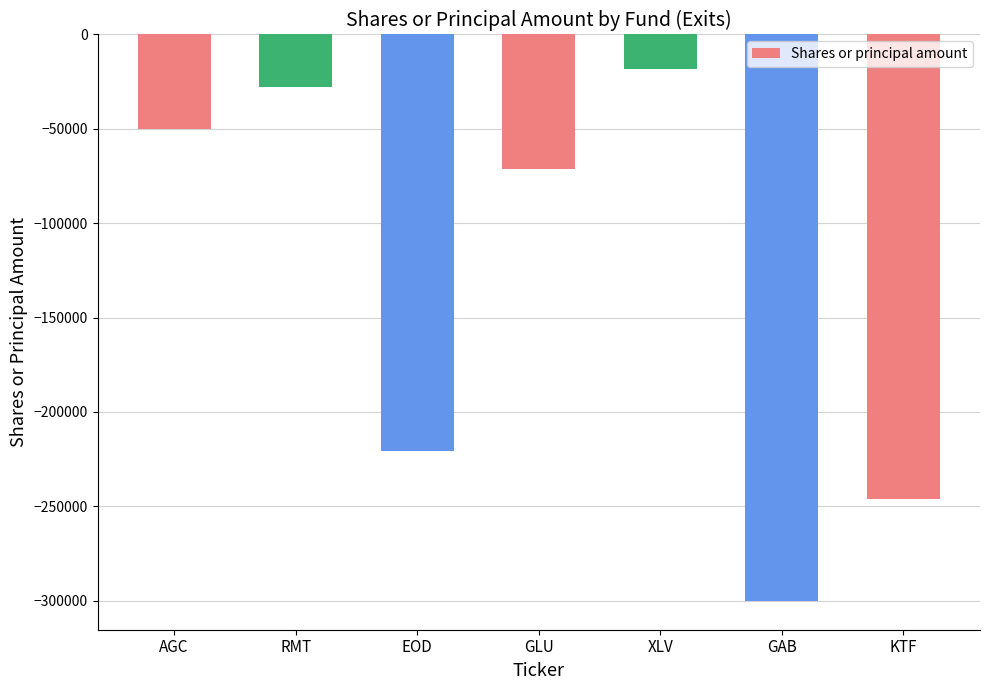

What is the label of the 6th bar from the left?

GAB